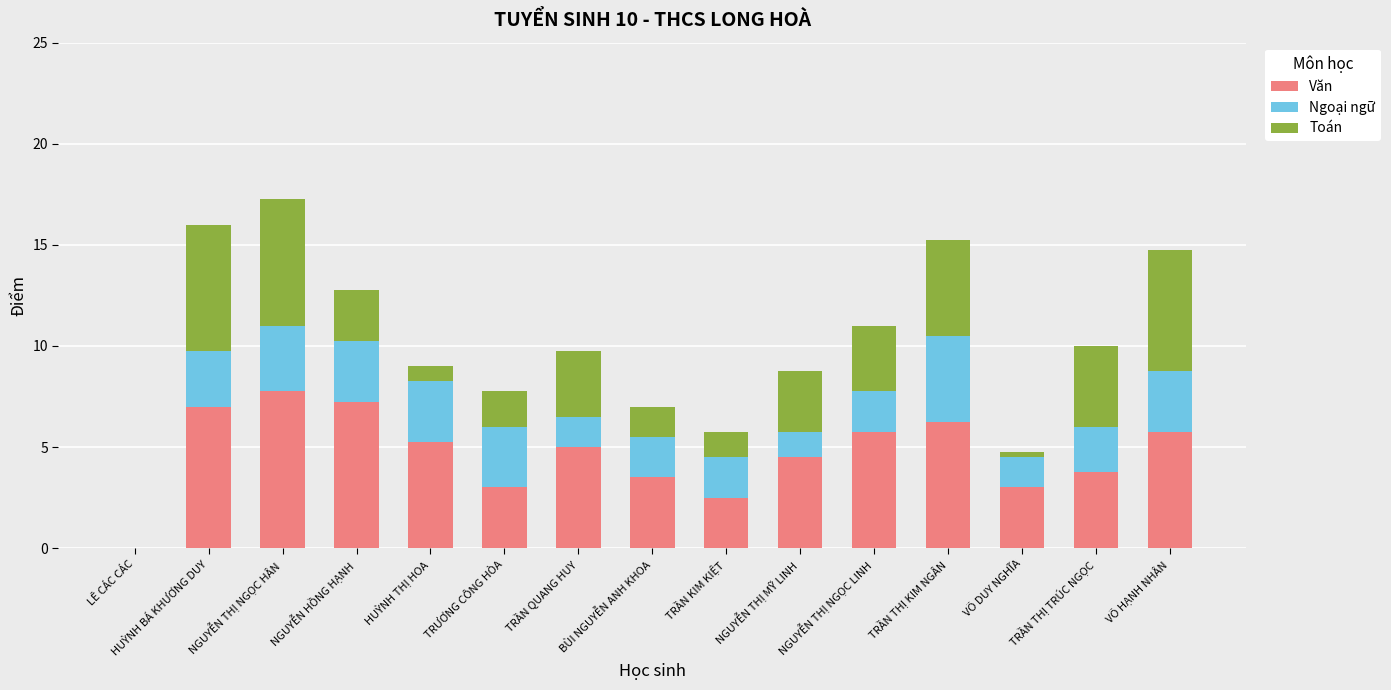

What is the maximum value for Văn?

7.8